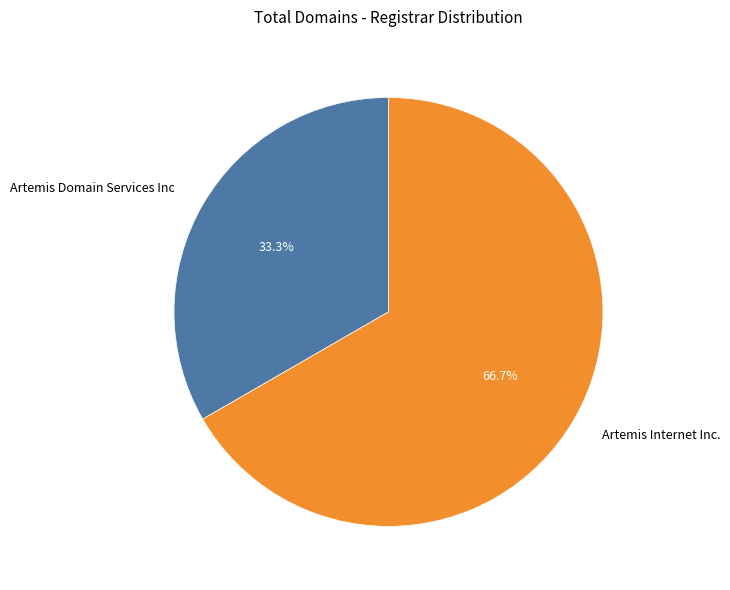

What is the total percentage of Artemis Domain Services Inc and Artemis Internet Inc.?

100.0%